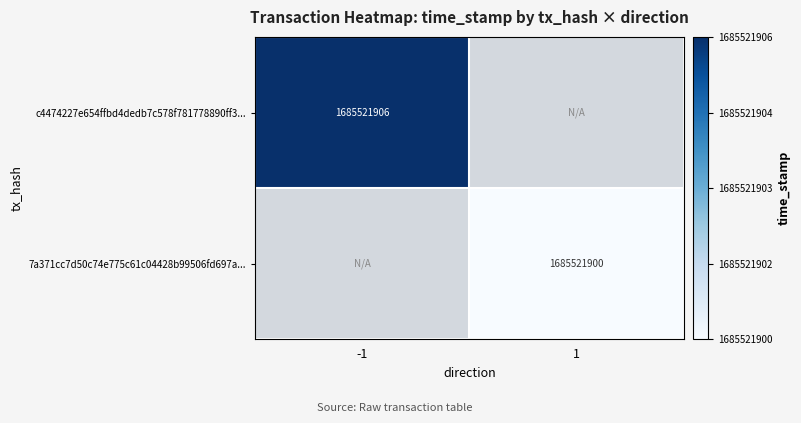

How many data points does each series have?

2